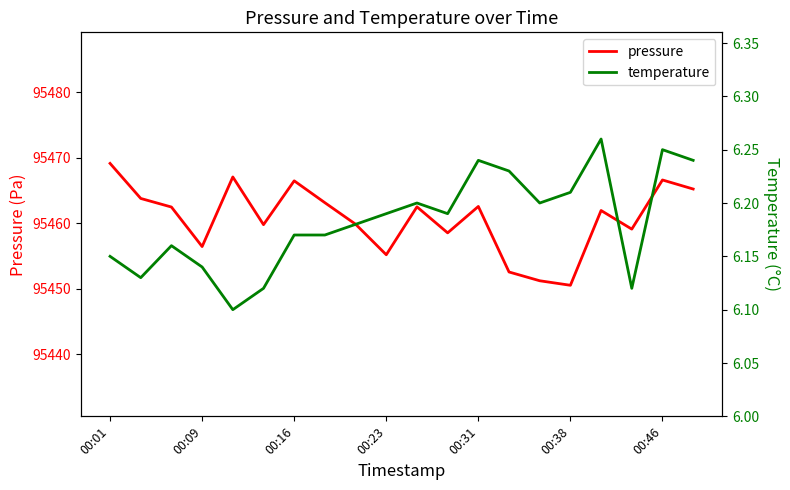

How many interior local peaks does the pressure series have?

6